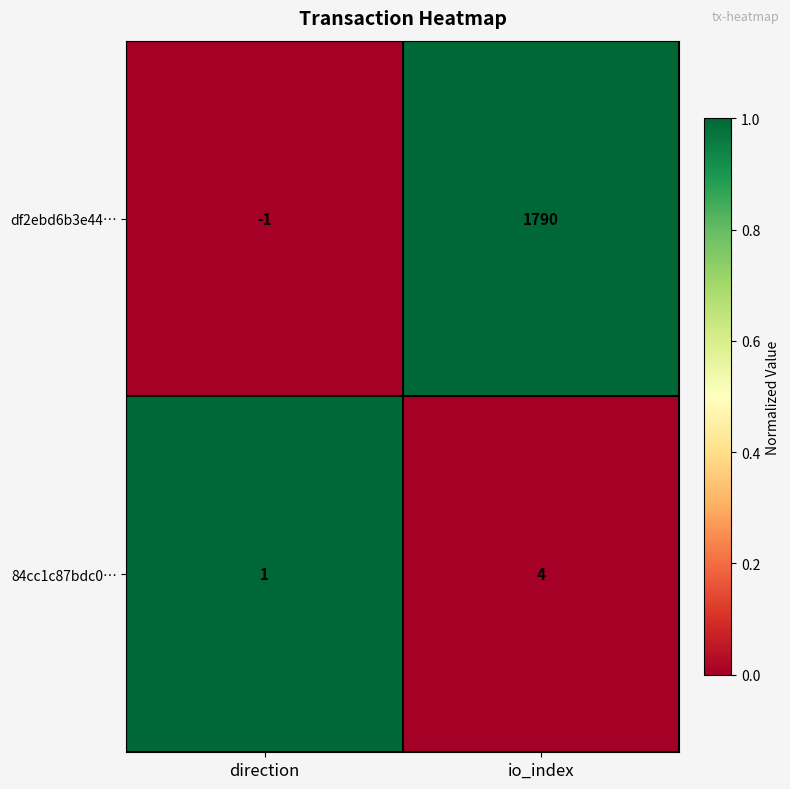

What is the difference between the highest and lowest values at io_index?

1786